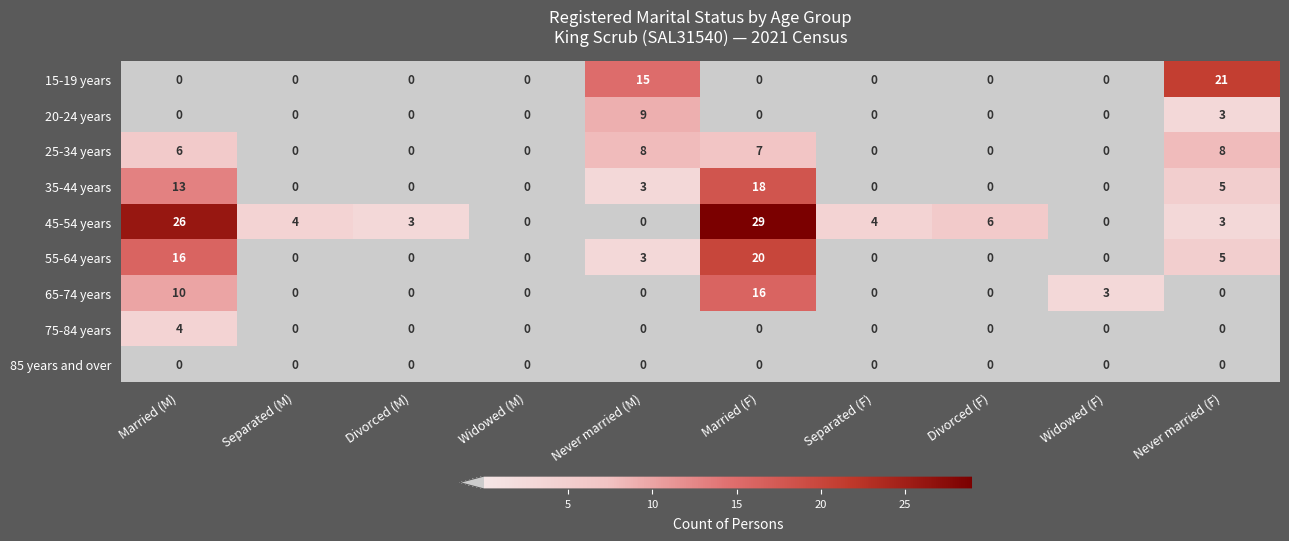

Between Divorced (M) and Separated (F), which series saw the biggest shift?

45-54 years